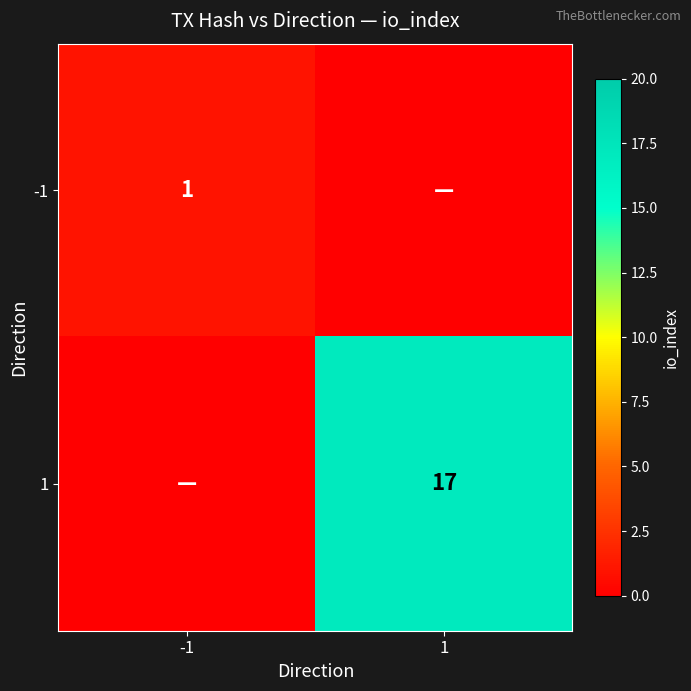

What is the spread (max minus min) of values at 1?

17